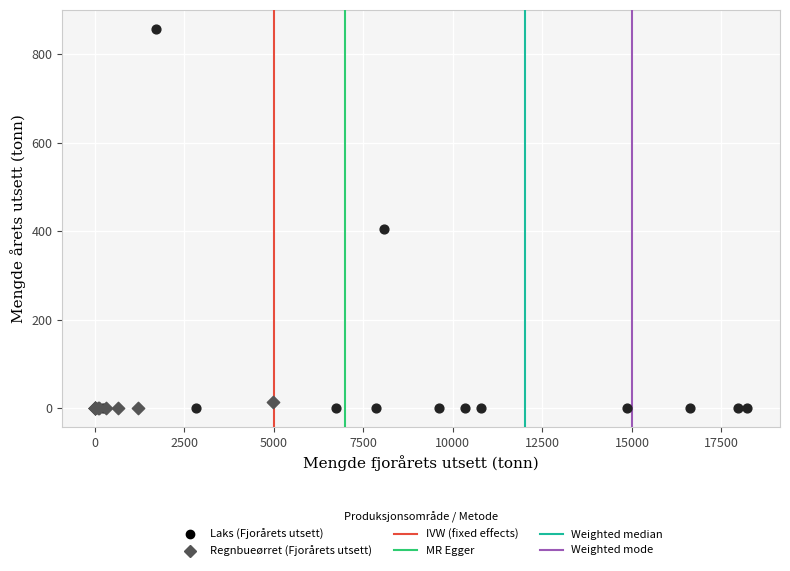

Which series contains the highest Y value?

Laks (Fjorårets utsett)